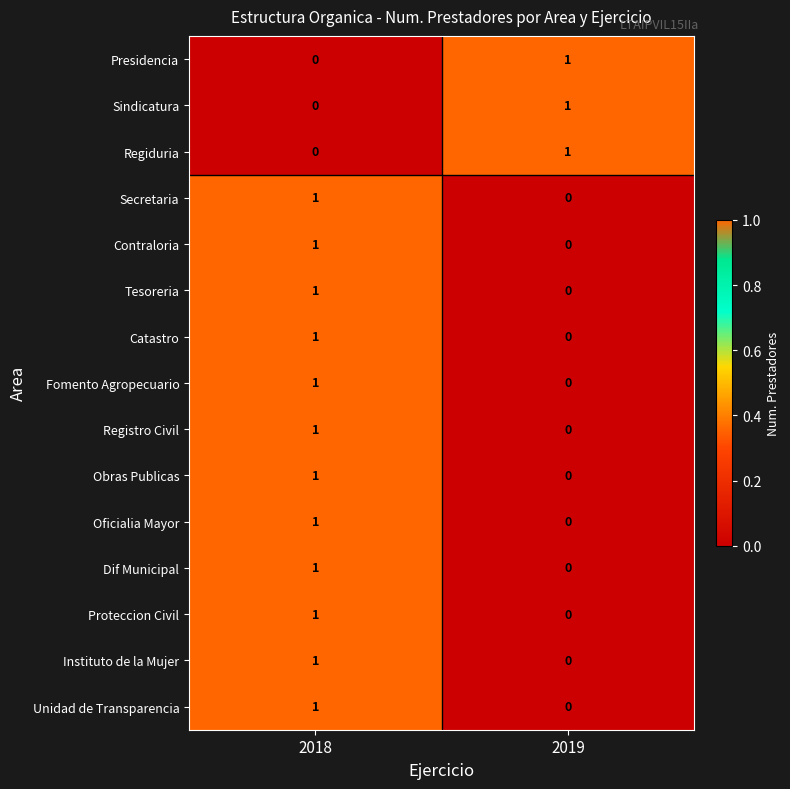

At which label is Oficialia Mayor closest to 0?

2019